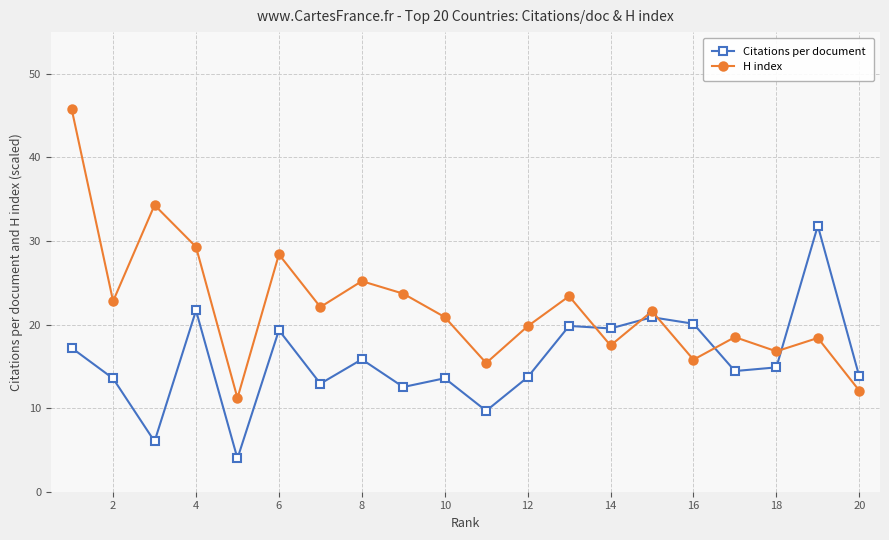

What are all the series names shown in the legend?

Citations per document, H index